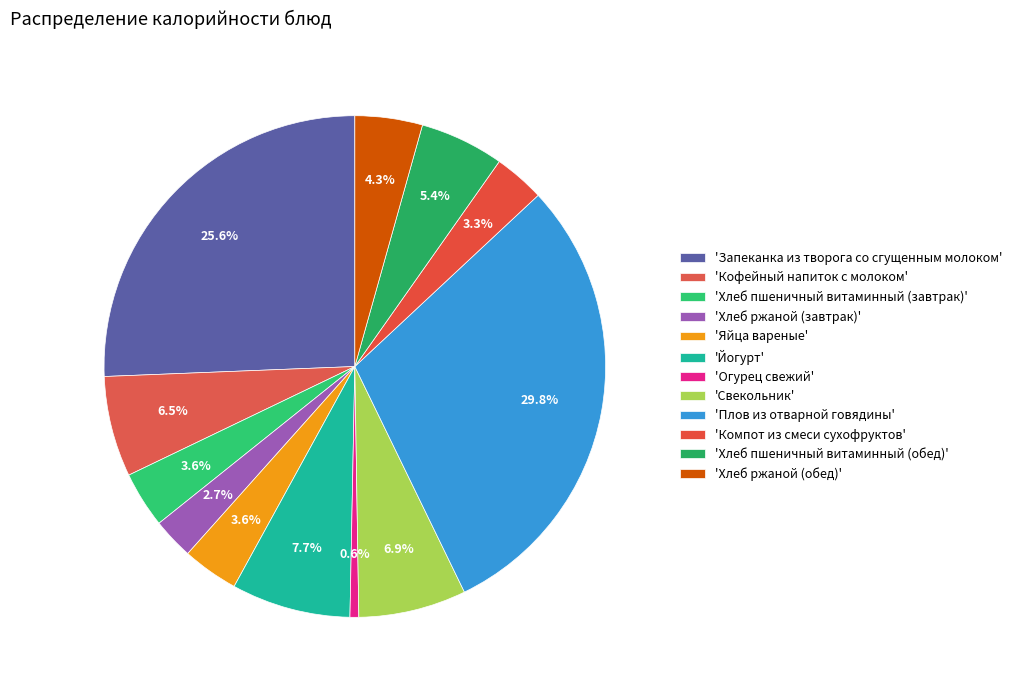

To the nearest percent, what is the average slice percentage?

8%